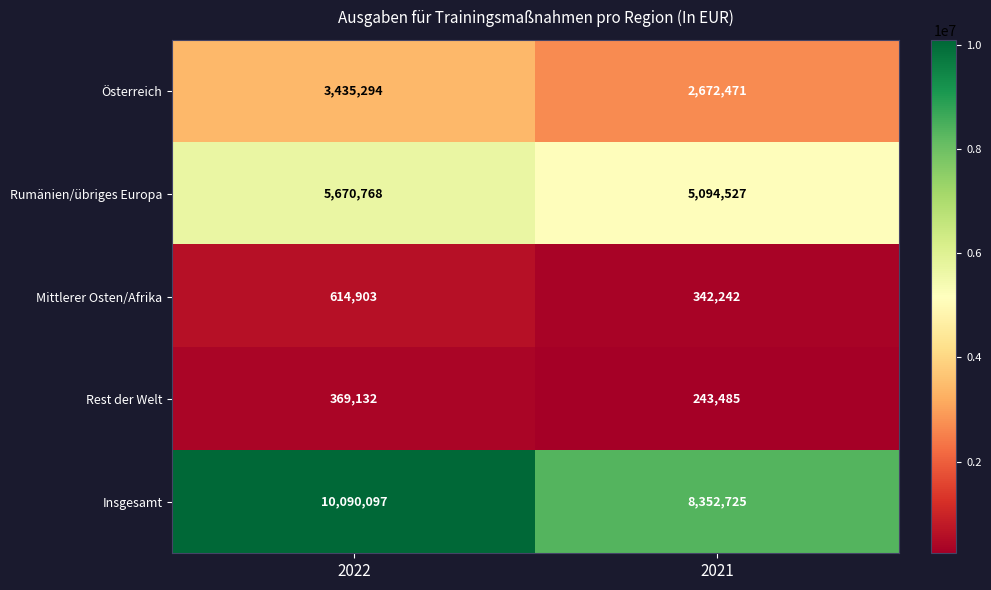

What is the total value across all series at 2022?

20180194